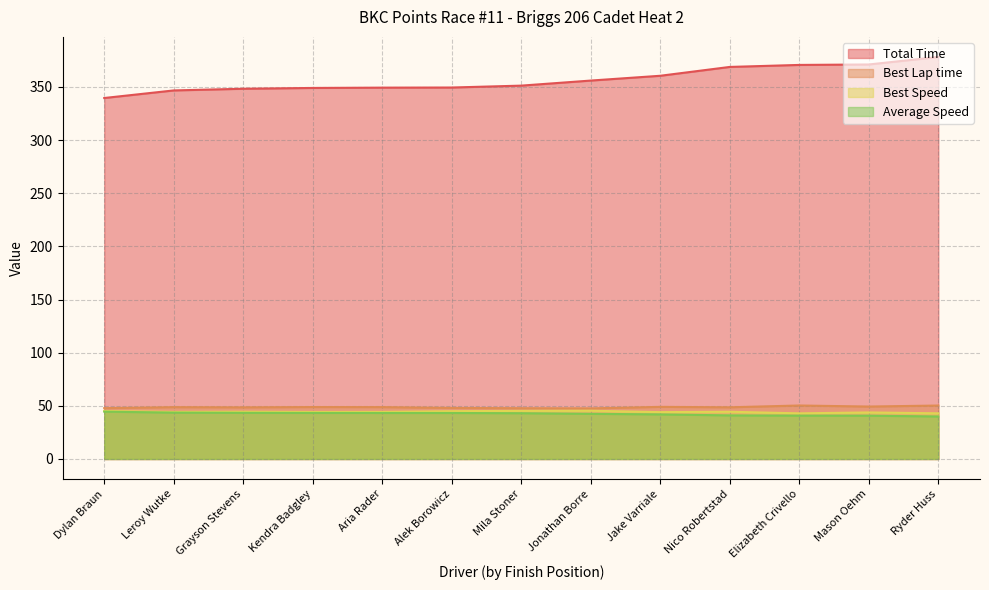

At which category is the sum across all series the highest?

Ryder Huss